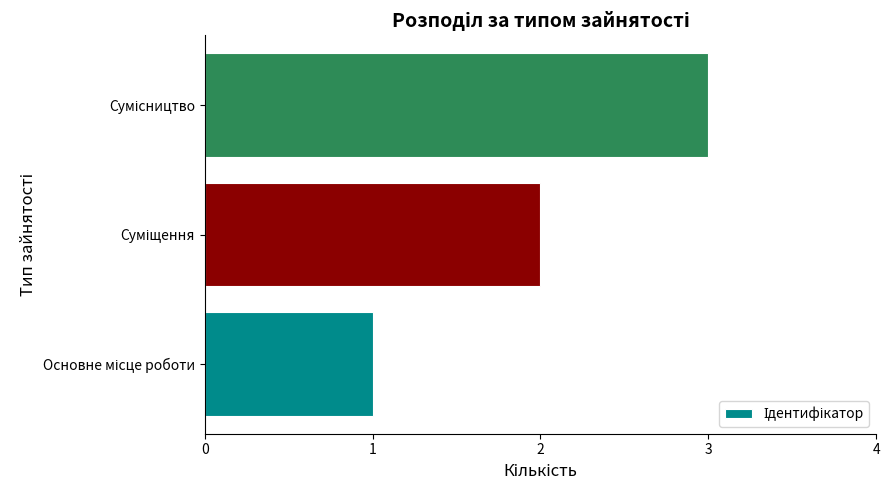

What is the greatest value displayed?

3